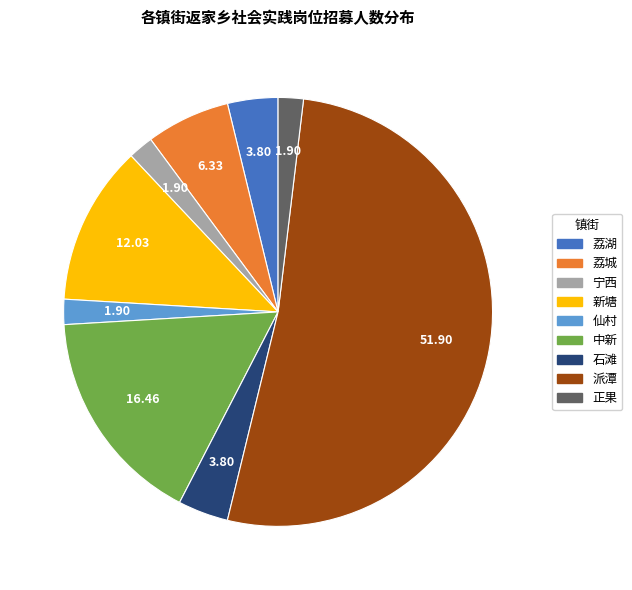

True or false: 石滩 accounts for 4% of the total.

True